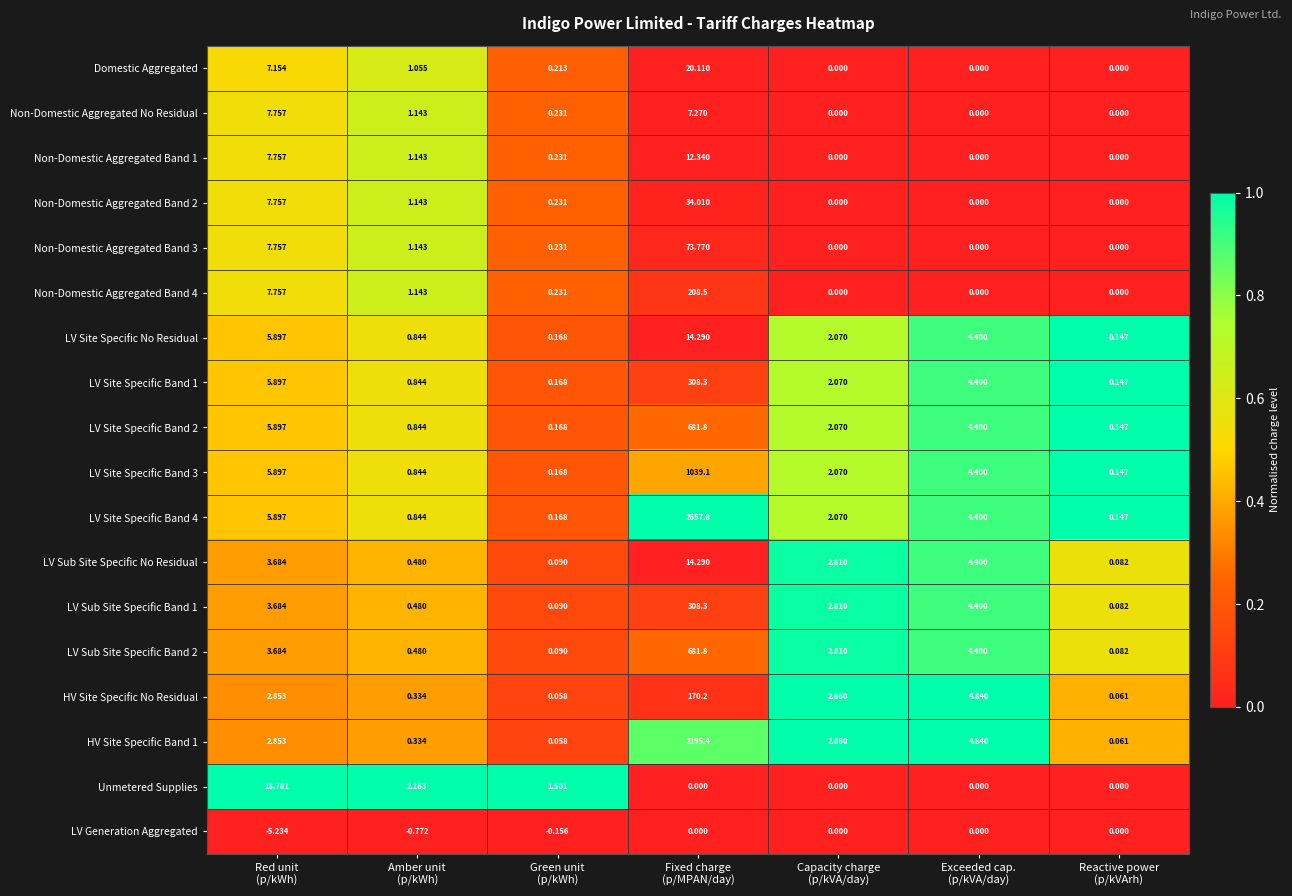

How many categories are shown in the chart?

7